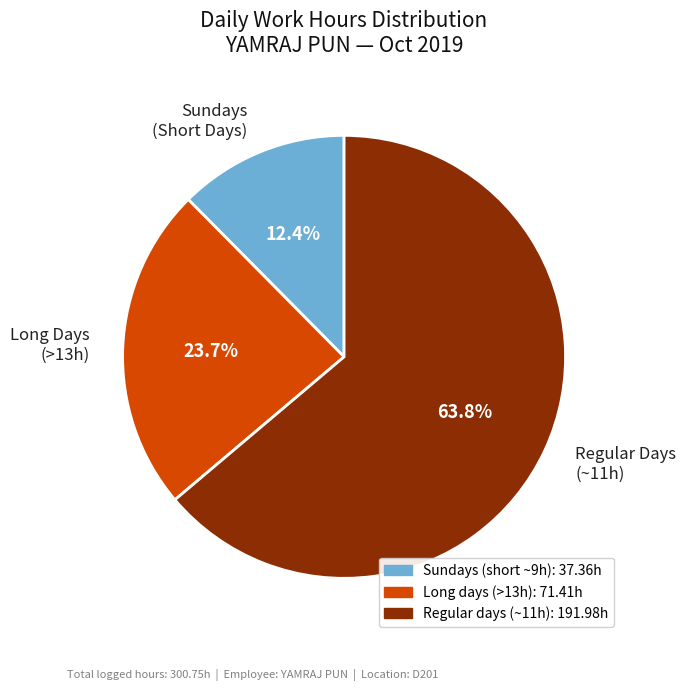

Approximately how many times larger is the value at Regular Days (~11h) compared to Long Days (>13h)?

2.7